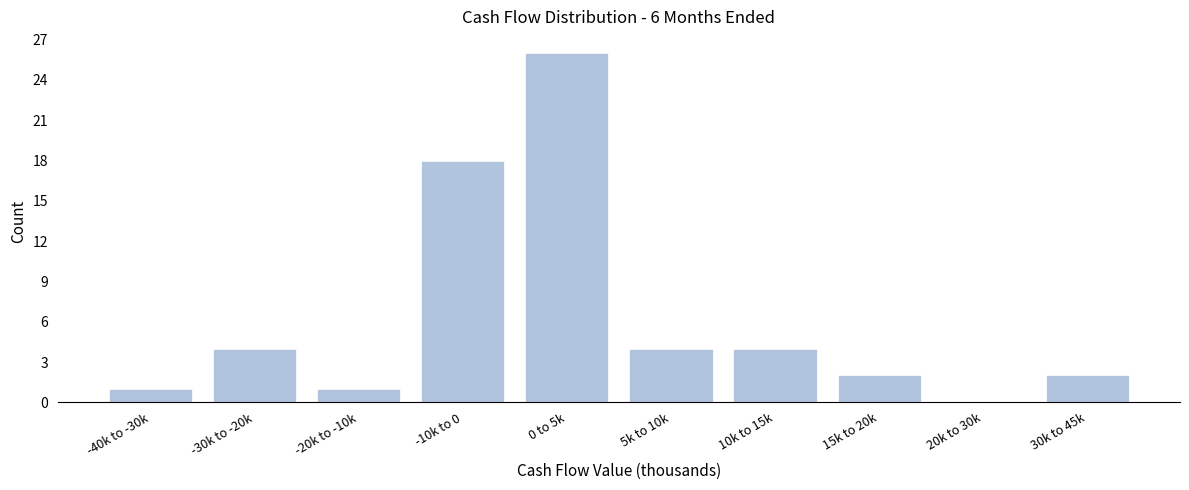

Reading left to right, what are all the values shown in this chart?

-40k to -30k=1	-30k to -20k=4	-20k to -10k=1	-10k to 0=18	0 to 5k=26	5k to 10k=4	10k to 15k=4	15k to 20k=2	20k to 30k=0	30k to 45k=2